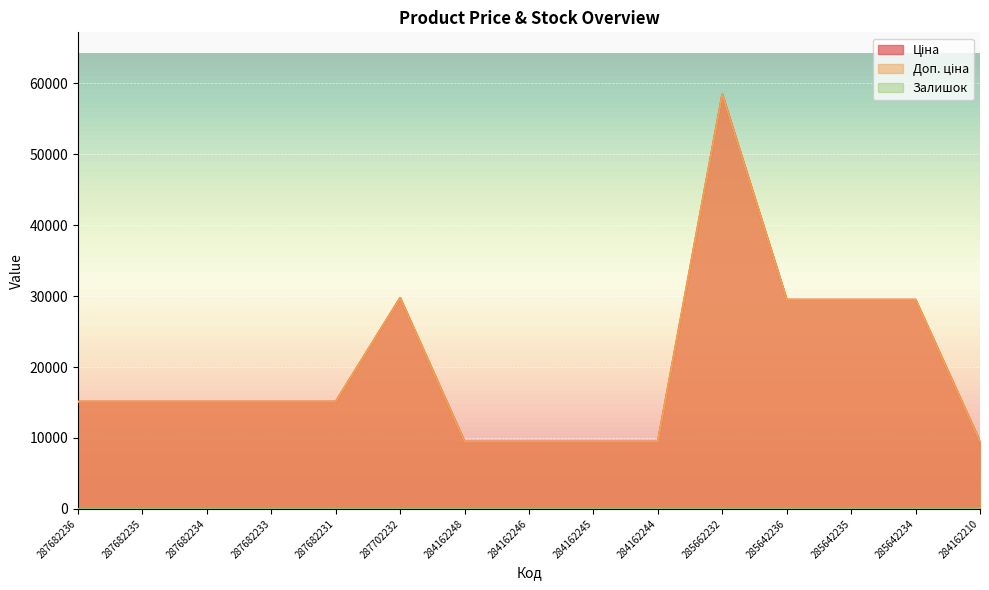

Which series has the largest range (max minus min)?

Ціна